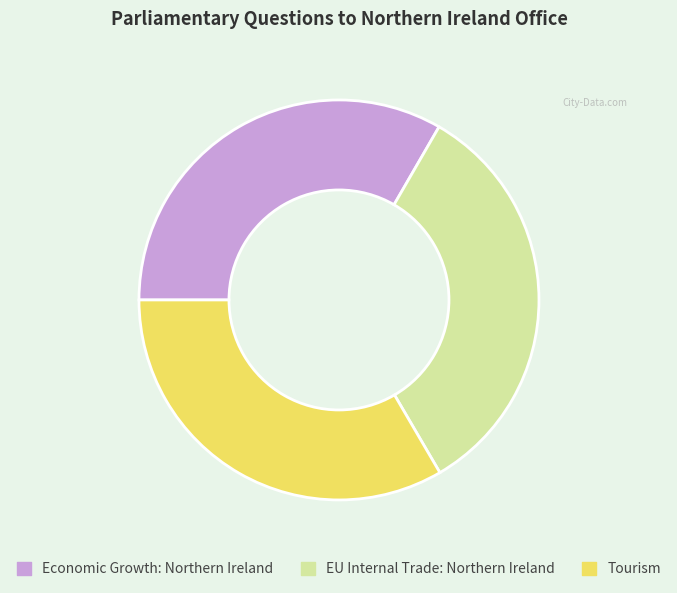

Approximately how many times larger is the value at Economic Growth: Northern Ireland compared to Tourism?

1.0